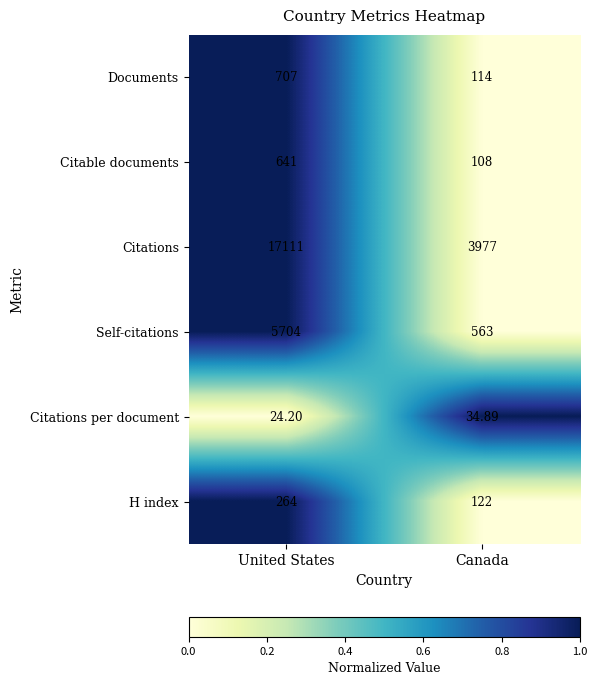

Which series changed the most between United States and Canada?

Citations